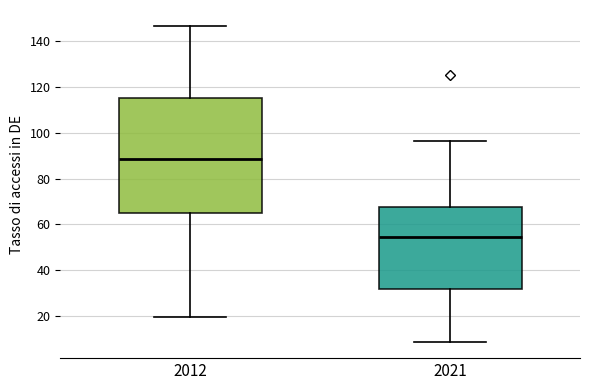

Which box's median line is the highest?

2012